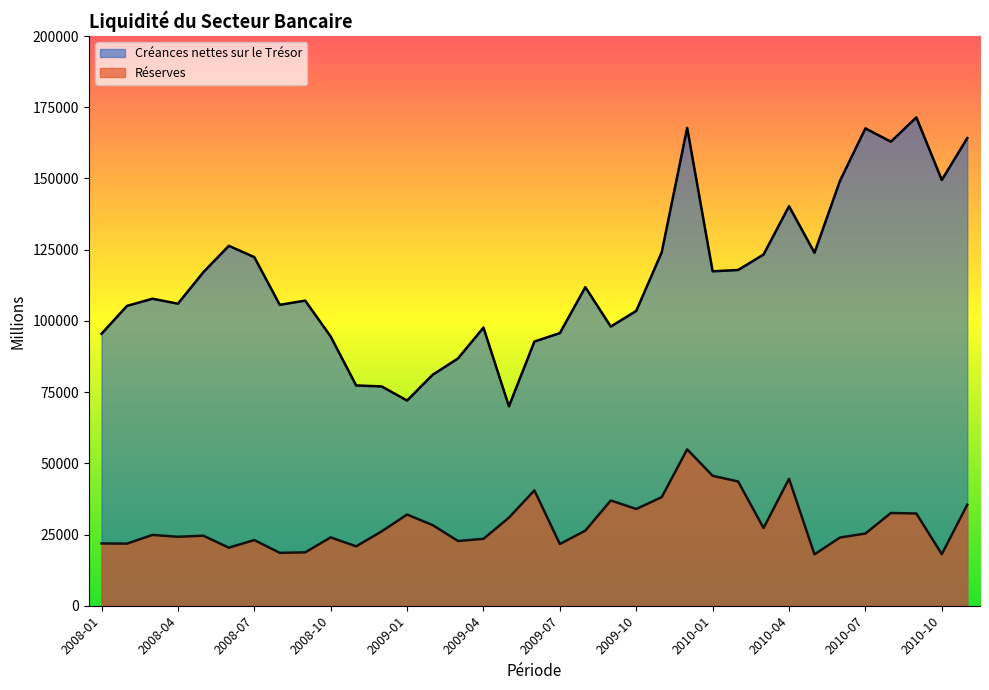

At which label does Créances nettes sur le Trésor reach its minimum?

2009-05